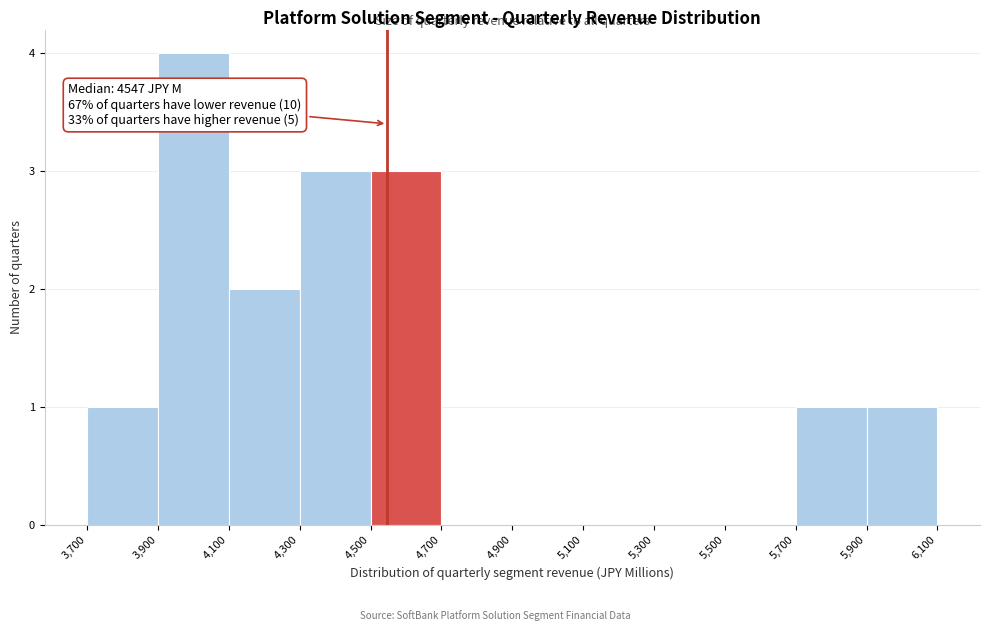

Which range on the x-axis has the tallest bar?

3,900 to 4,100